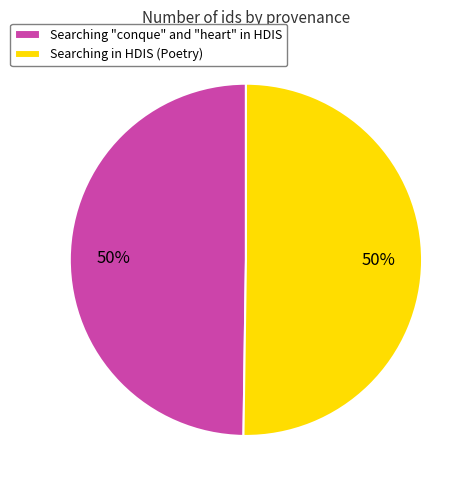

What percentage is the Searching in HDIS (Poetry) slice, to the nearest percent?

50%